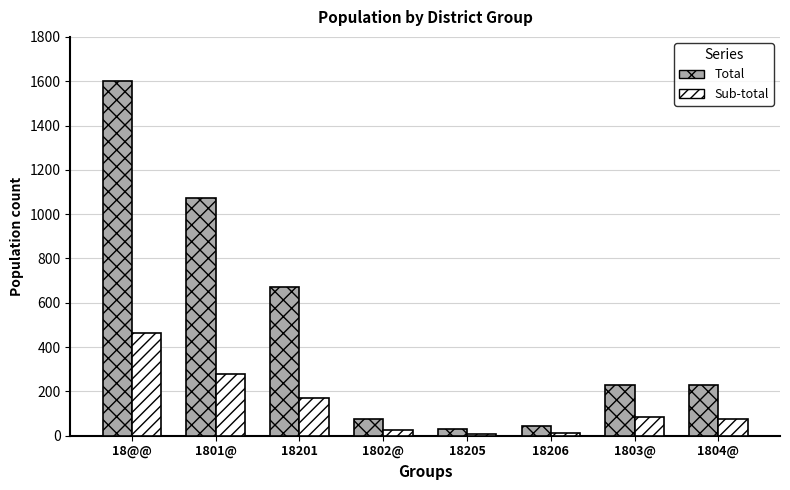

Which series has the largest total across all categories?

Total